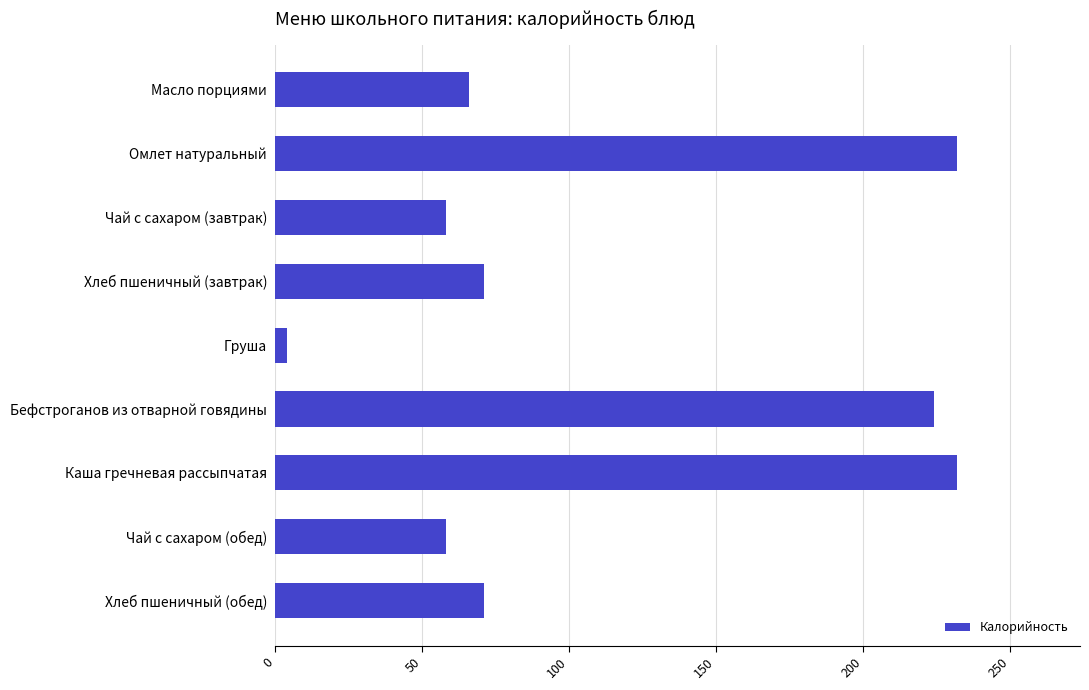

Which category has the lowest value across all series?

Груша